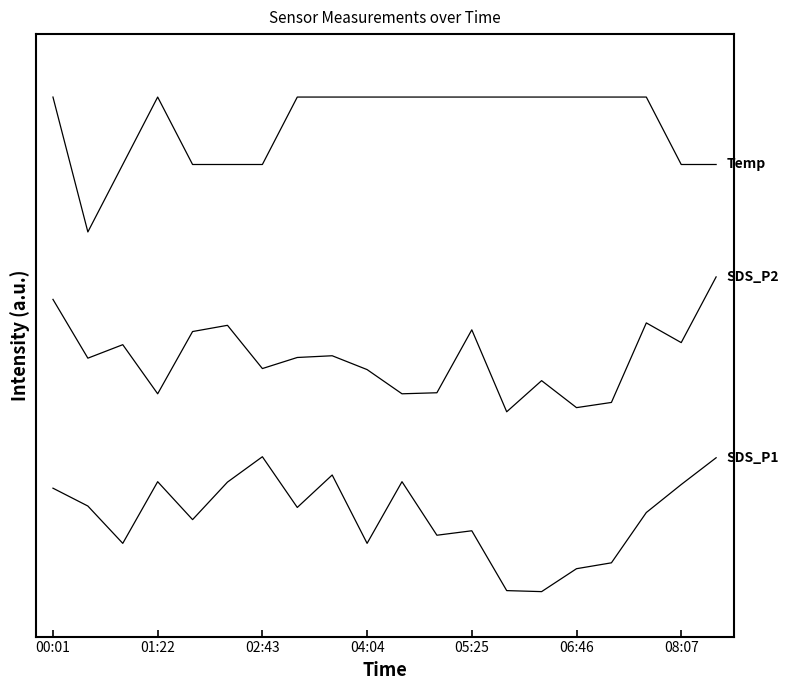

Is this an area chart (filled region under the line)?

No